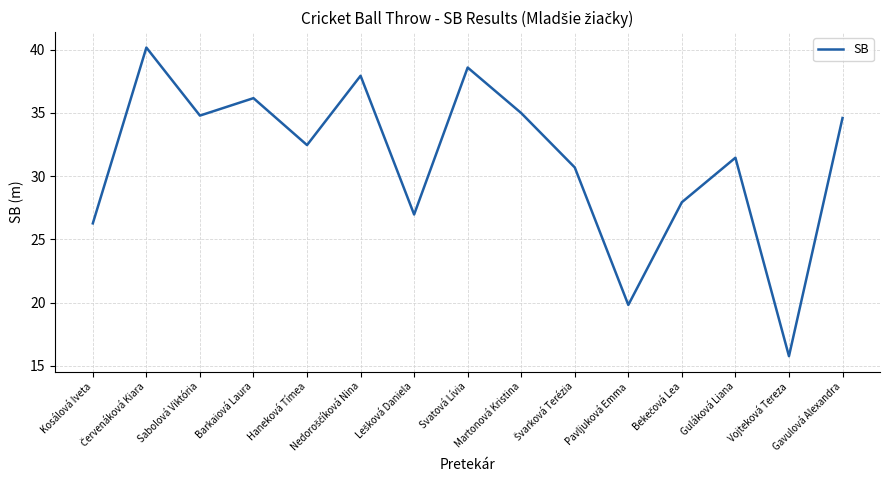

The value at Guláková Liana is 46.4. True or false?

False